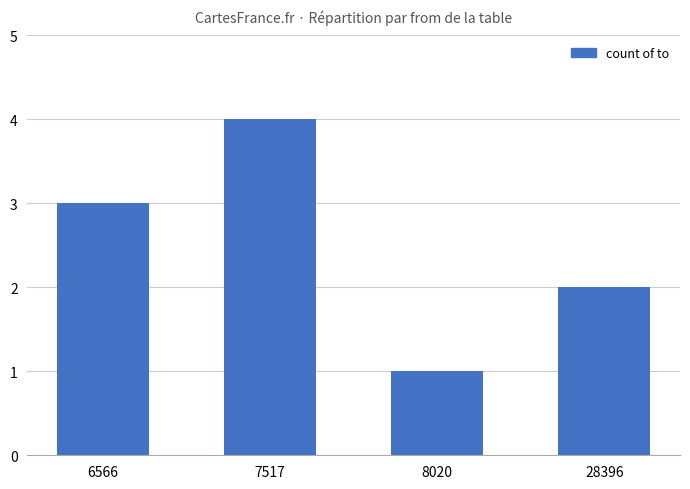

What is the difference between the maximum and minimum values?

3